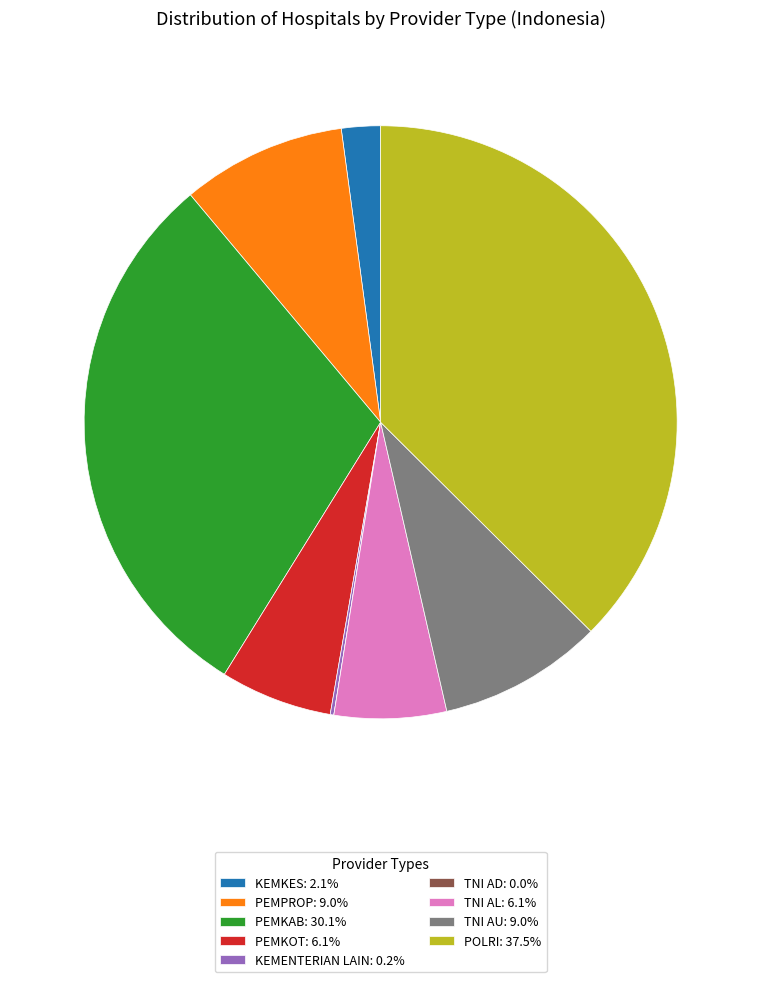

Is TNI AL: 6.1% the majority of the pie?

No